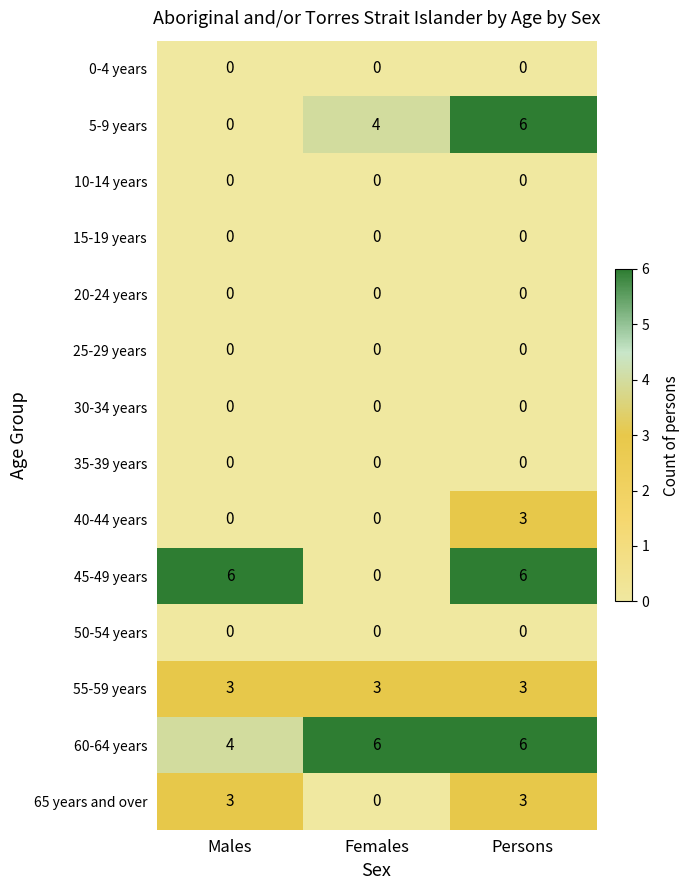

What is the greatest value displayed?

6